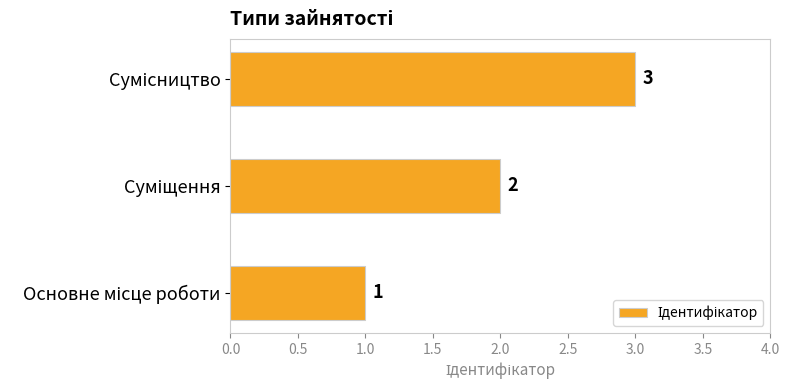

How many values are between 1 and 3?

3